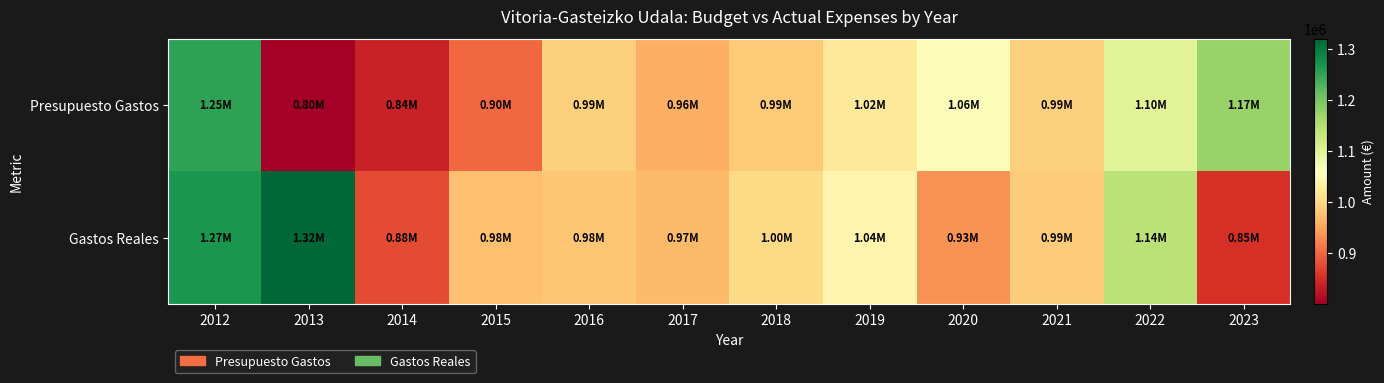

What is the total value across all series at 2016?

1972867.5